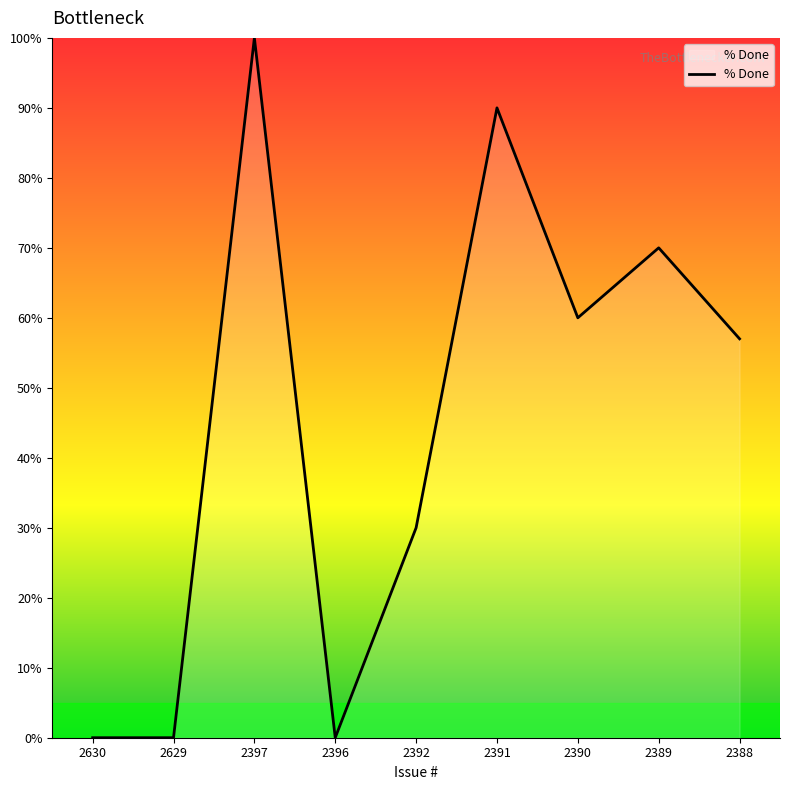

At which label is the value closest to 50?

2388